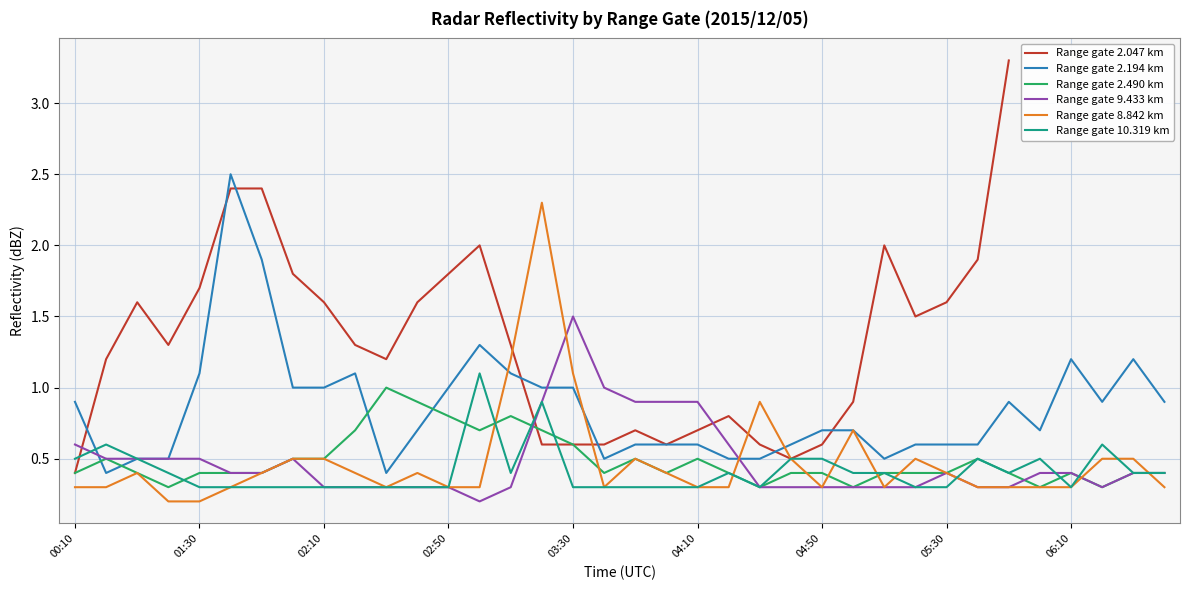

What is the highest value of the Range gate 8.842 km series?

2.3